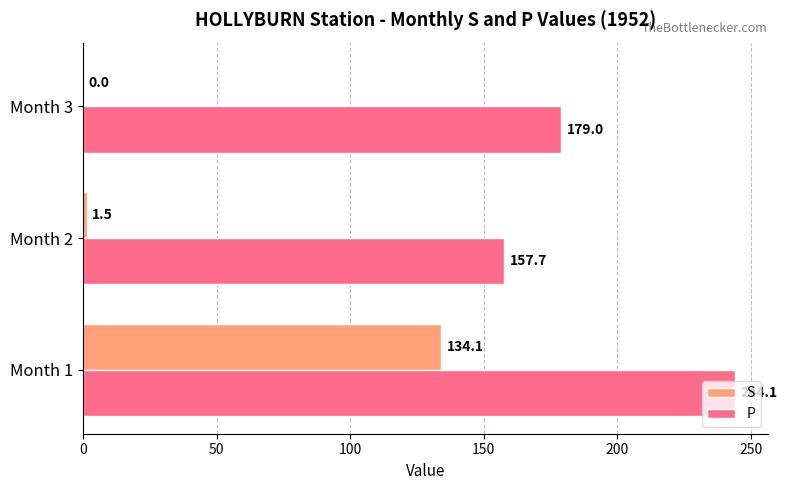

True or false: P has a value of 157.7 at Month 2.

True